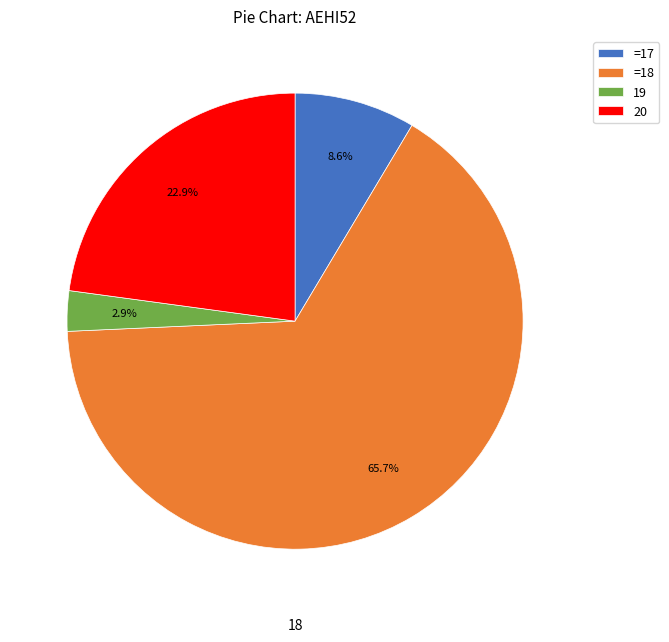

Which category accounts for the majority?

=18